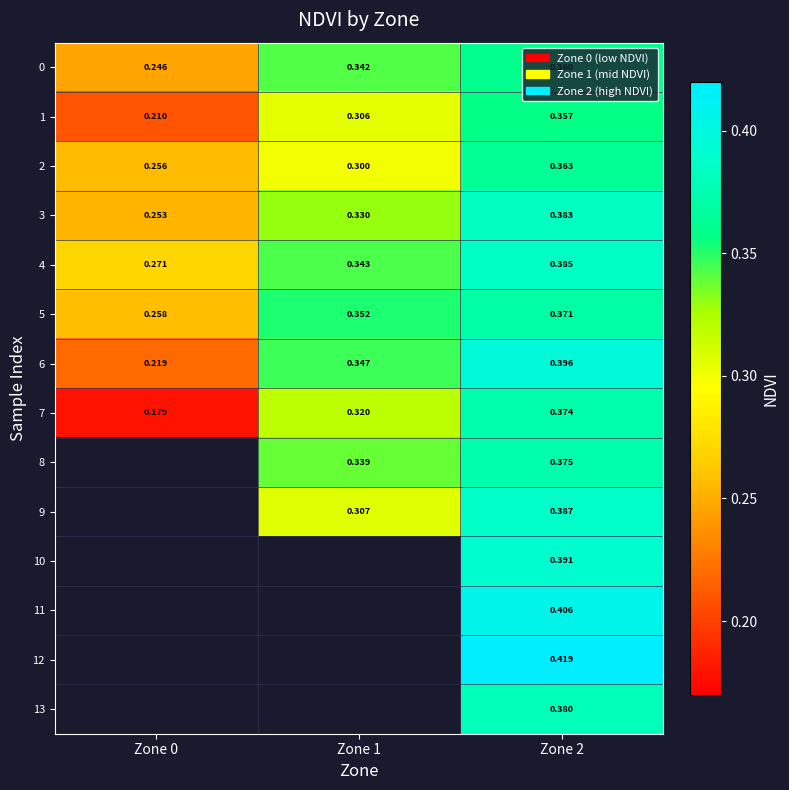

True or false: 3 has a value of 0.3 at Zone 1.

True